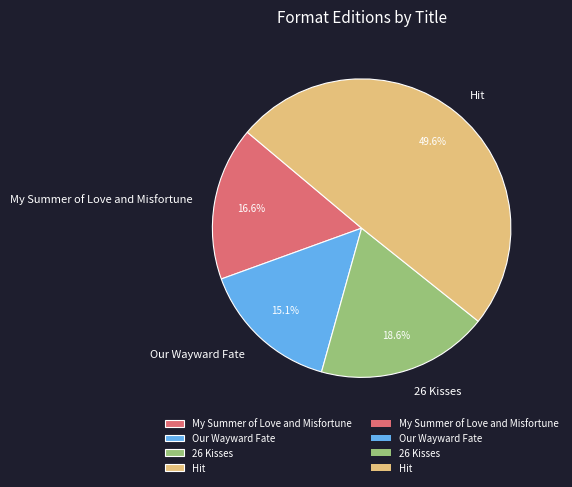

Rank the categories by value from lowest to highest.

Our Wayward Fate, My Summer of Love and Misfortune, 26 Kisses, Hit